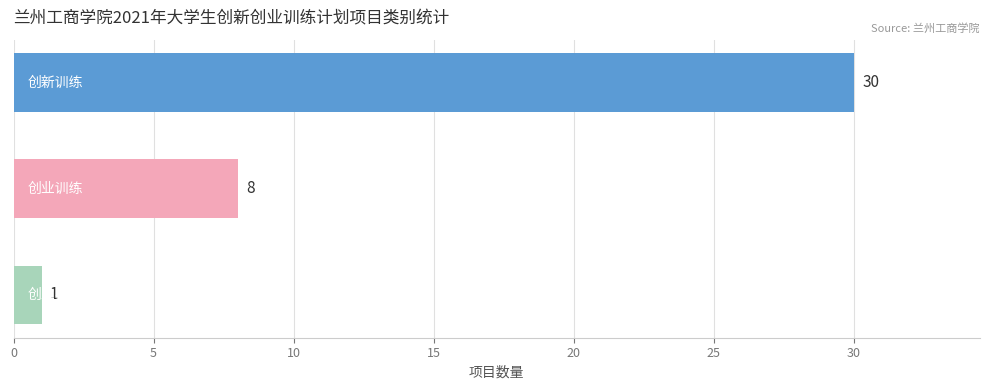

What is the minimum value shown in the chart?

1